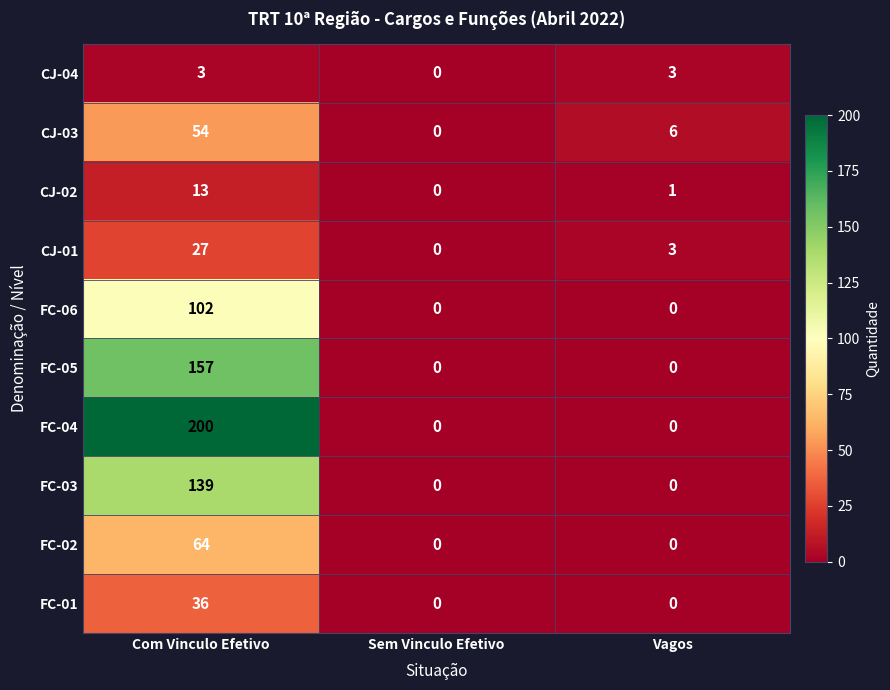

True or false: CJ-03 has a value of 87 at Com Vinculo Efetivo.

False